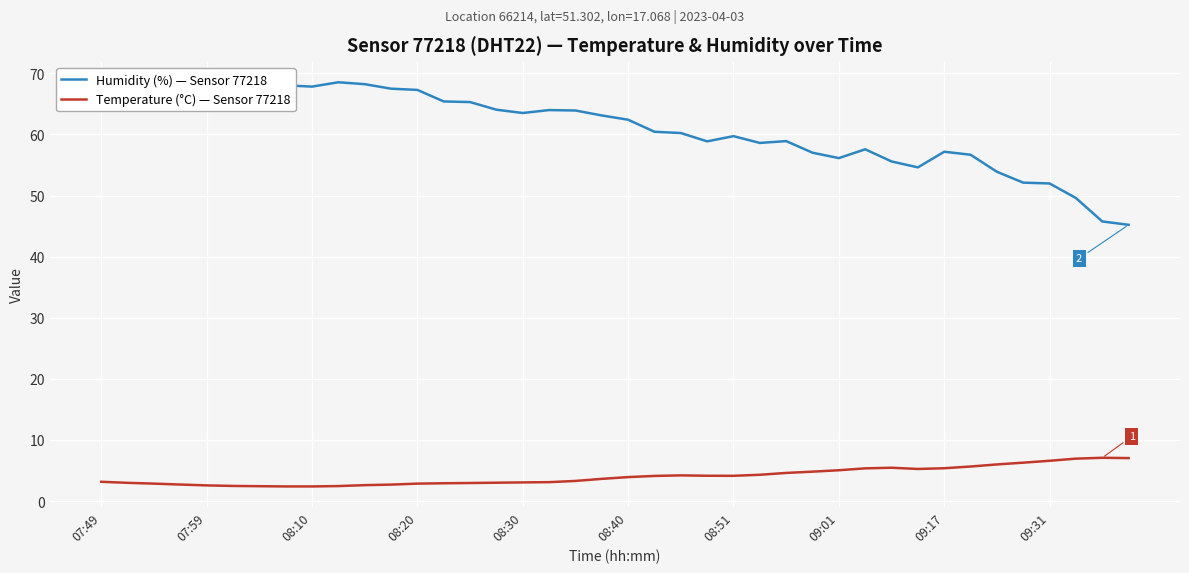

What is the maximum value for Temperature (°C) — Sensor 77218?

7.1